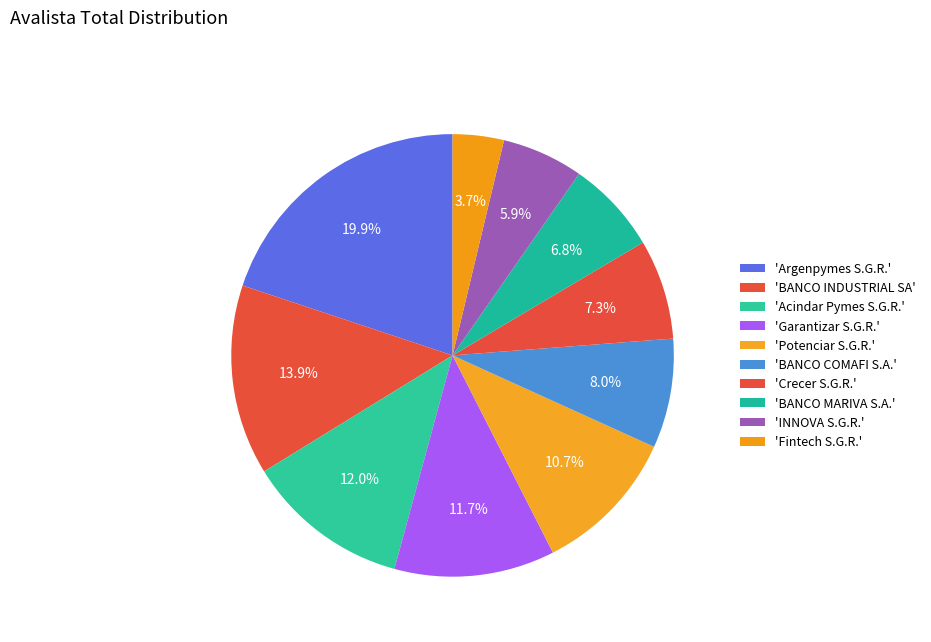

Count the number of slices in the pie.

10